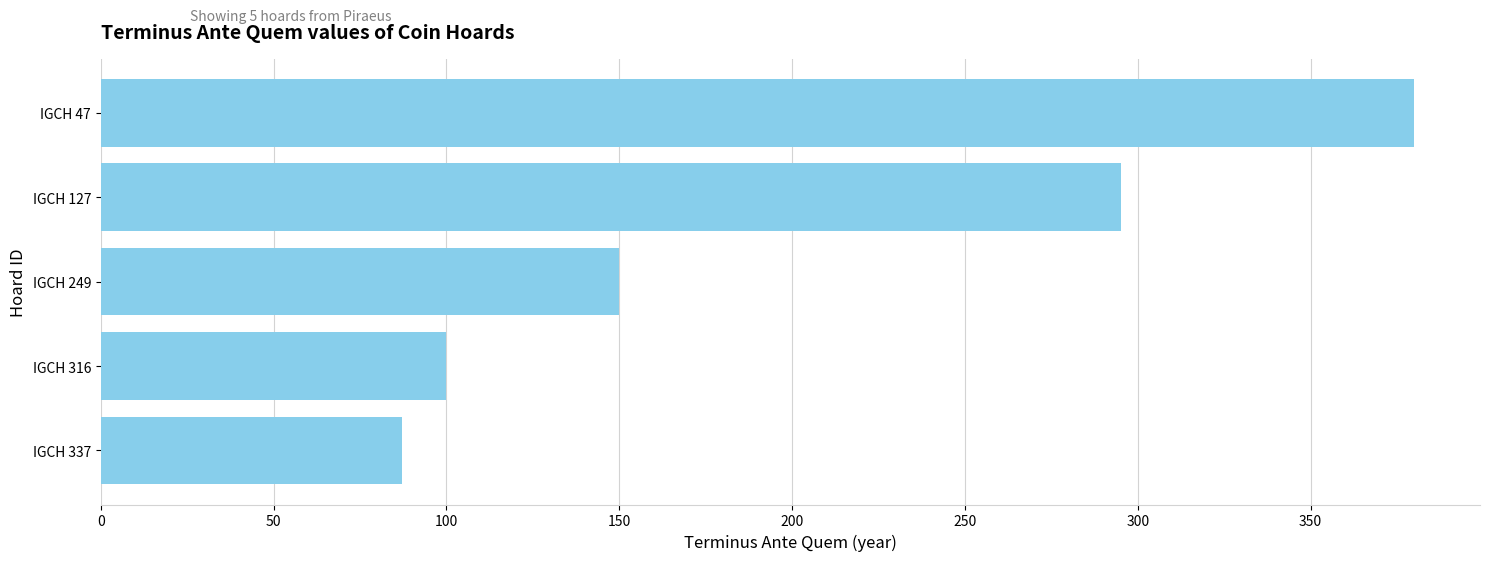

Does the chart contain any negative values?

No